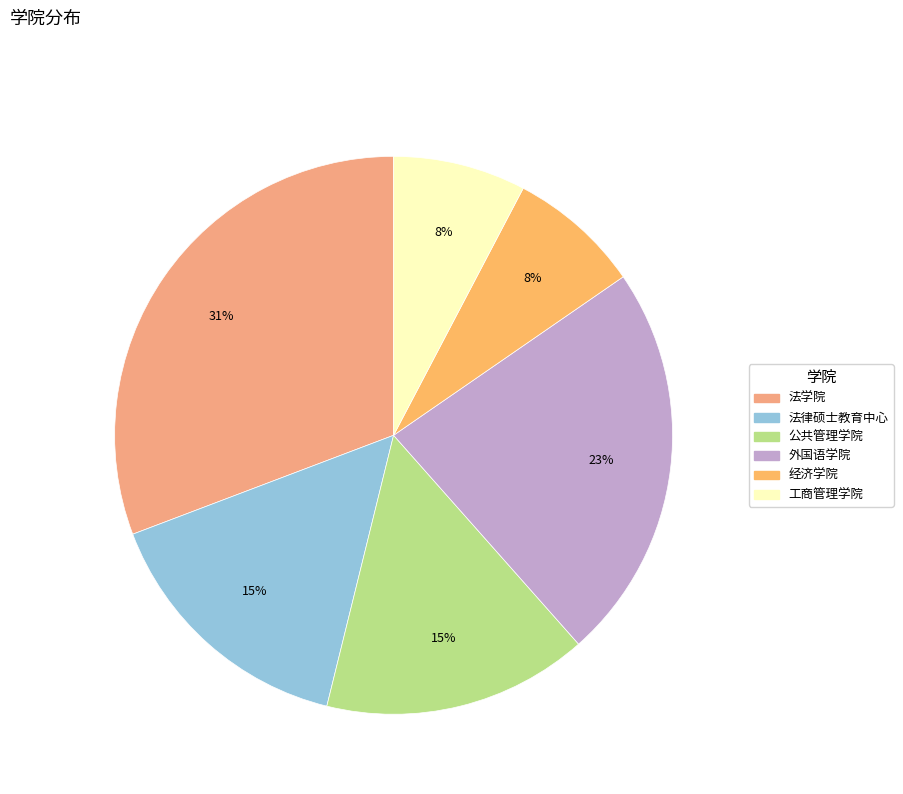

To the nearest percent, what is the difference between the largest and smallest slice percentages?

23%